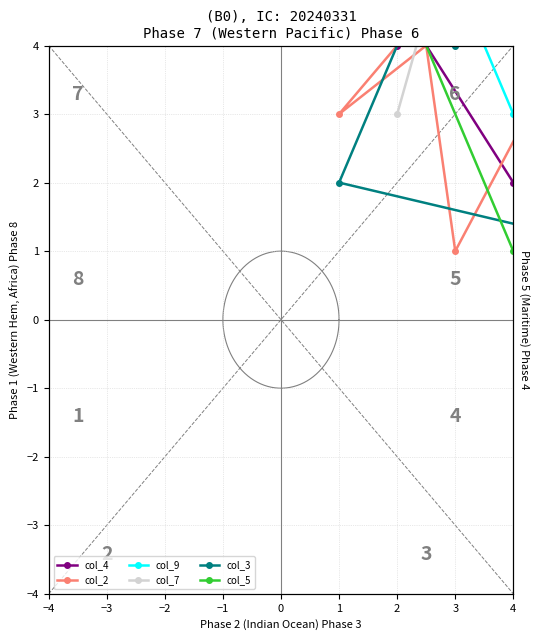

What is the approximate value of col_5 at −4?

3